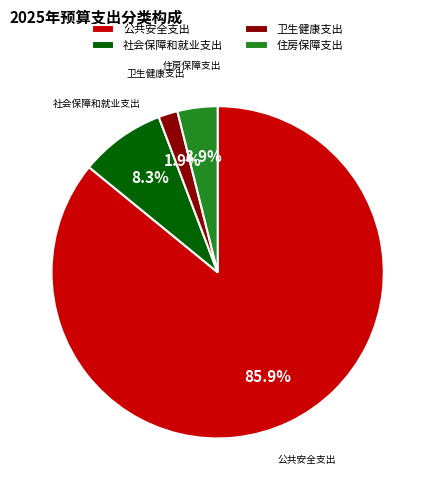

Which category has the biggest portion of the pie?

公共安全支出